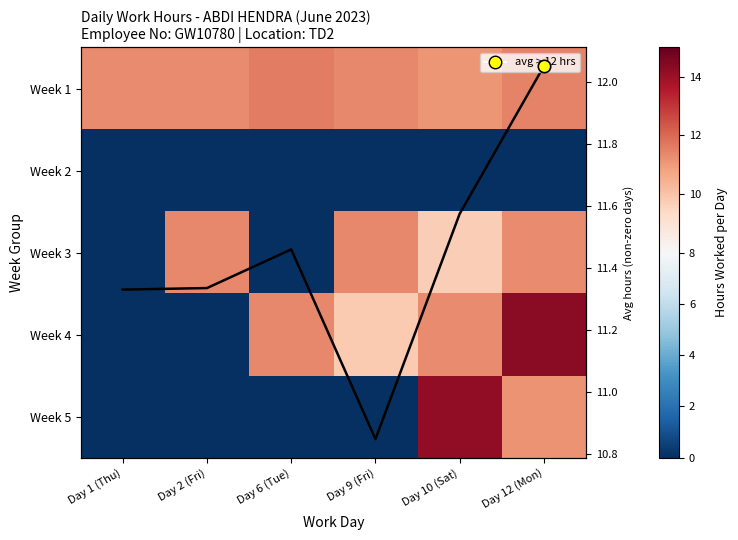

What is the spread (max minus min) of values at Day 6 (Tue)?

11.6